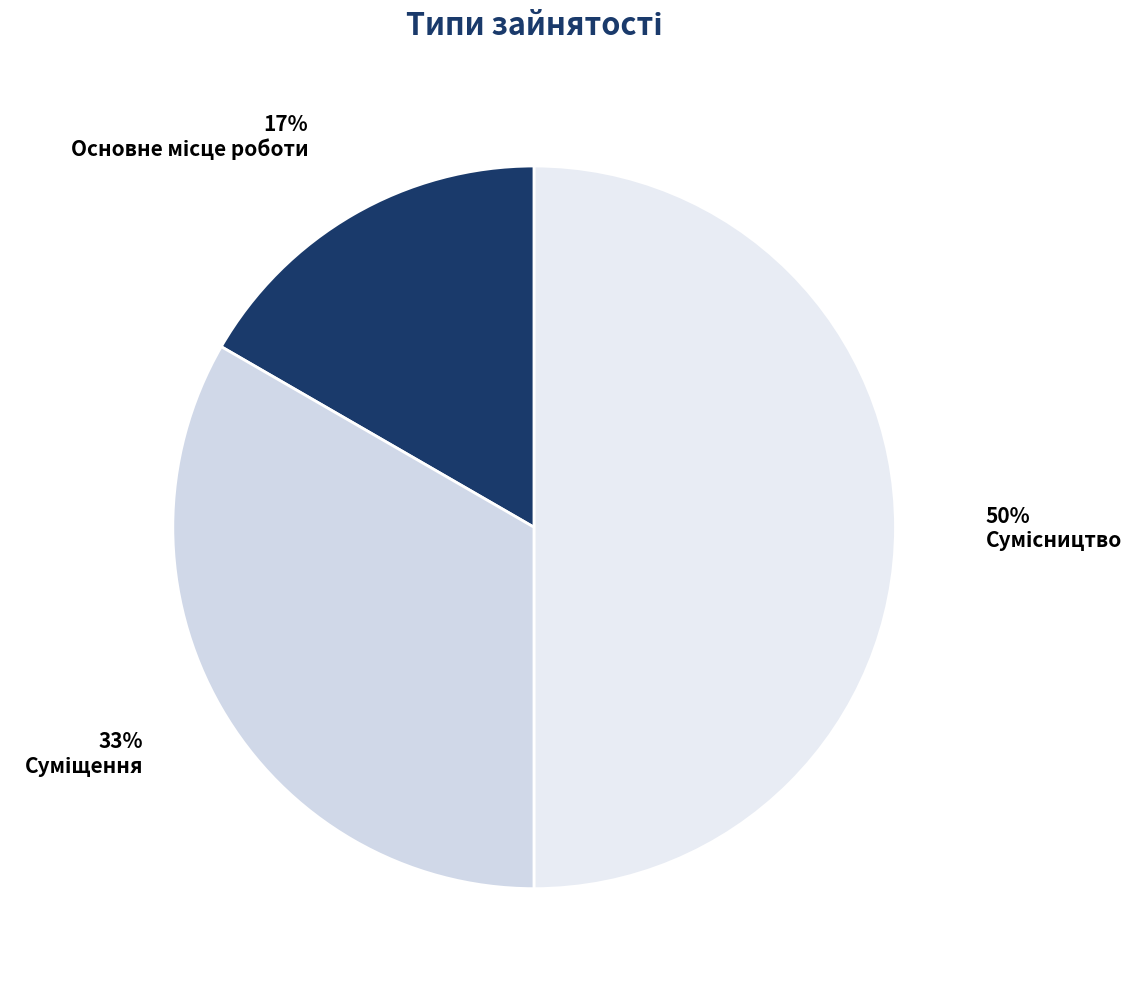

Rank the categories by value from highest to lowest.

Сумісництво, Суміщення, Основне місце роботи